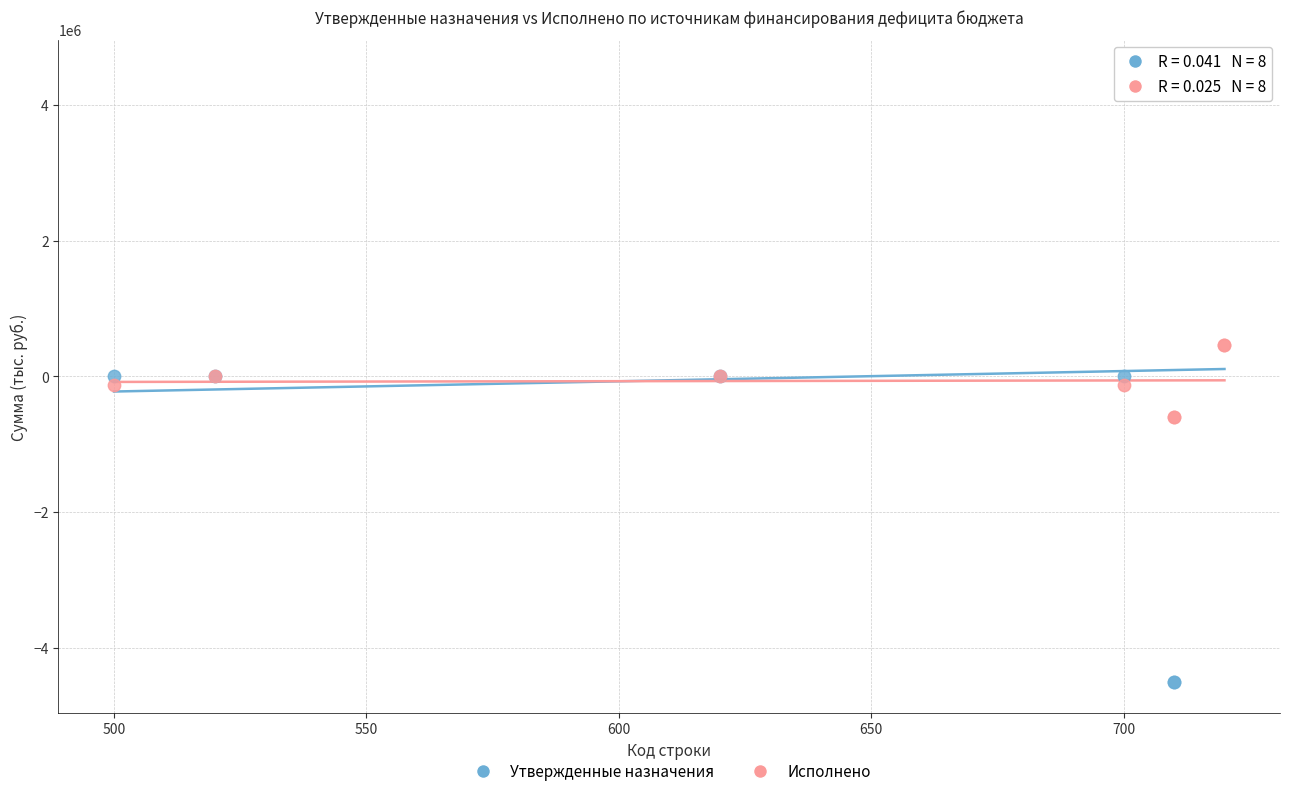

Which series has the widest spread of Y values?

Утвержденные назначения